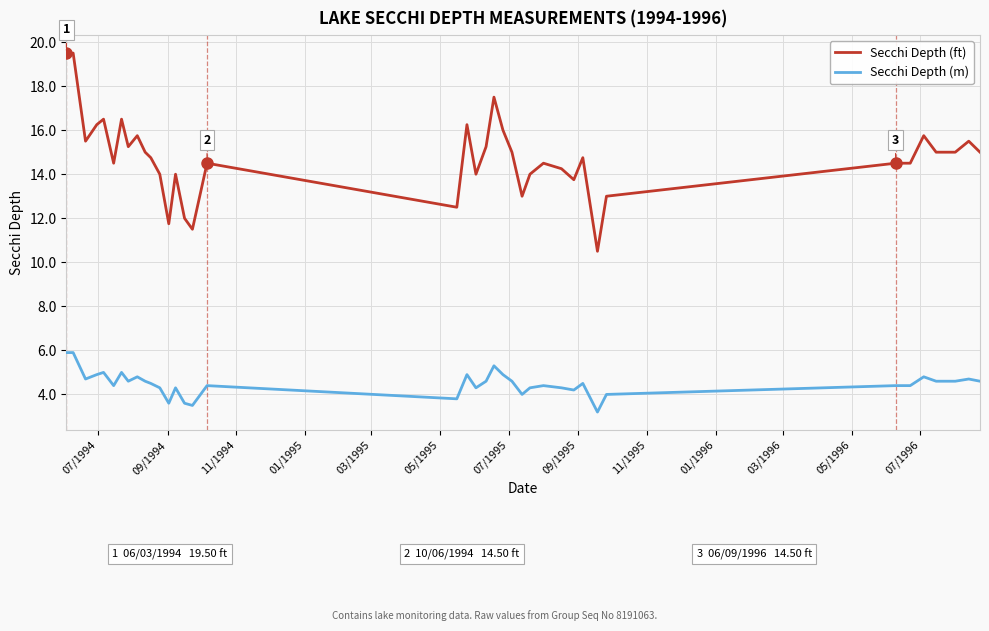

What is the greatest value displayed?

19.5